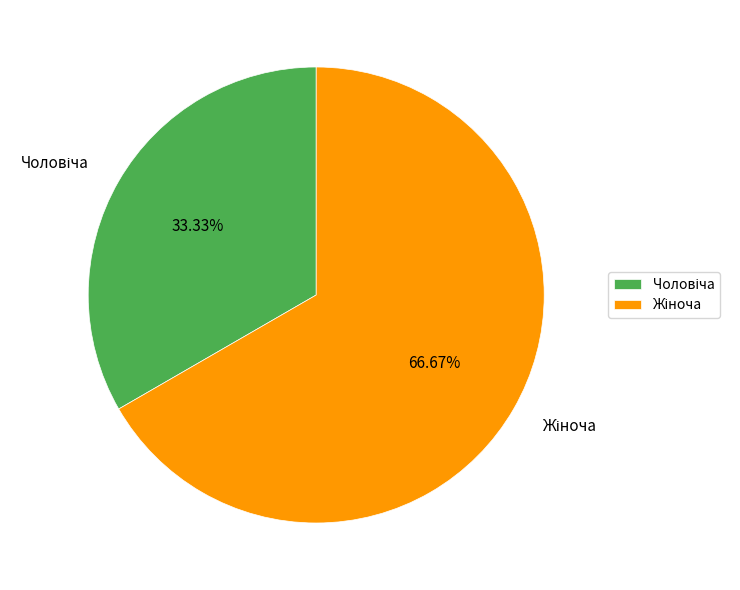

Does any single category account for the majority?

Yes